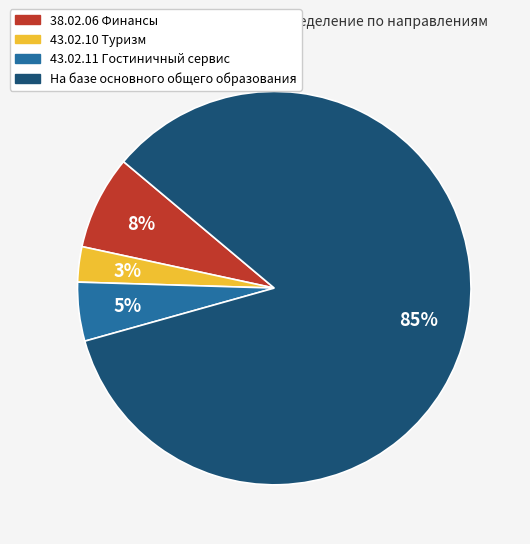

To the nearest percent, what is the average slice percentage?

25%